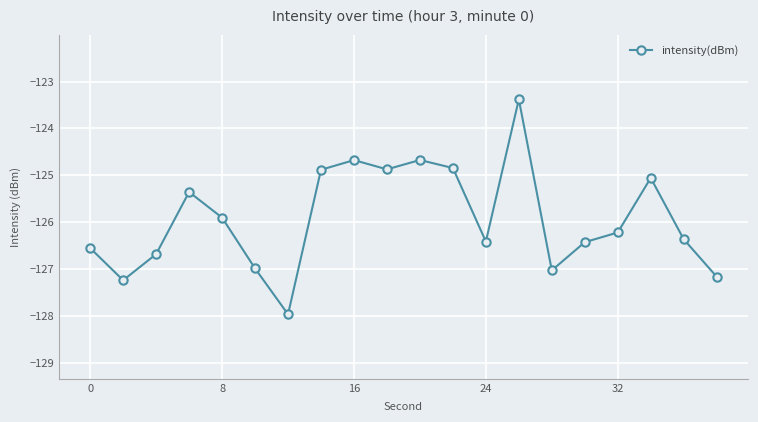

What is the difference between the maximum and second lowest values?

3.9